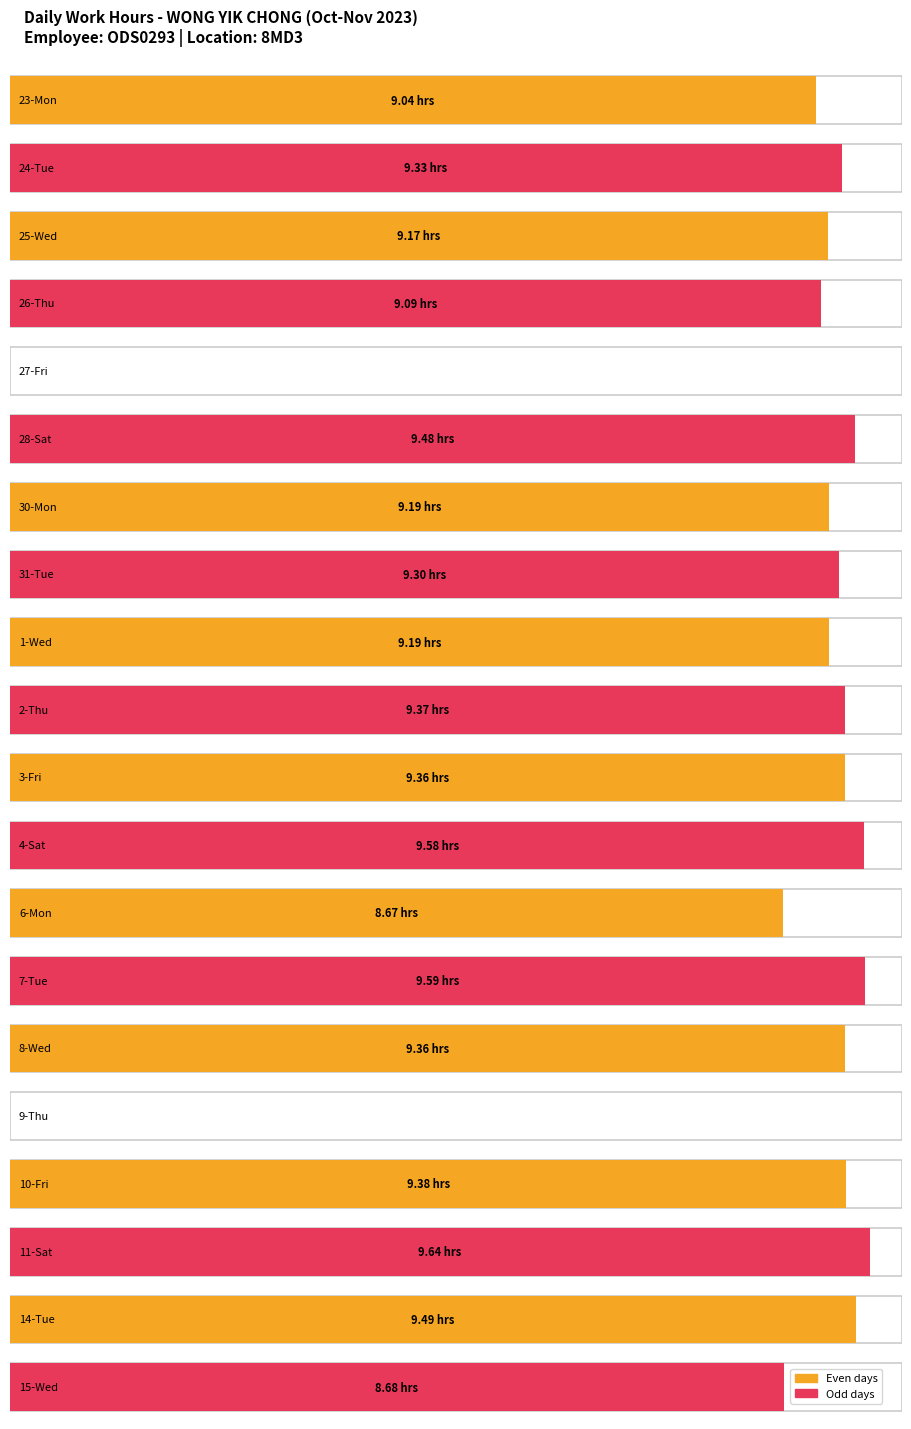

Which has a higher value, 25-Wed or 1-Wed?

1-Wed